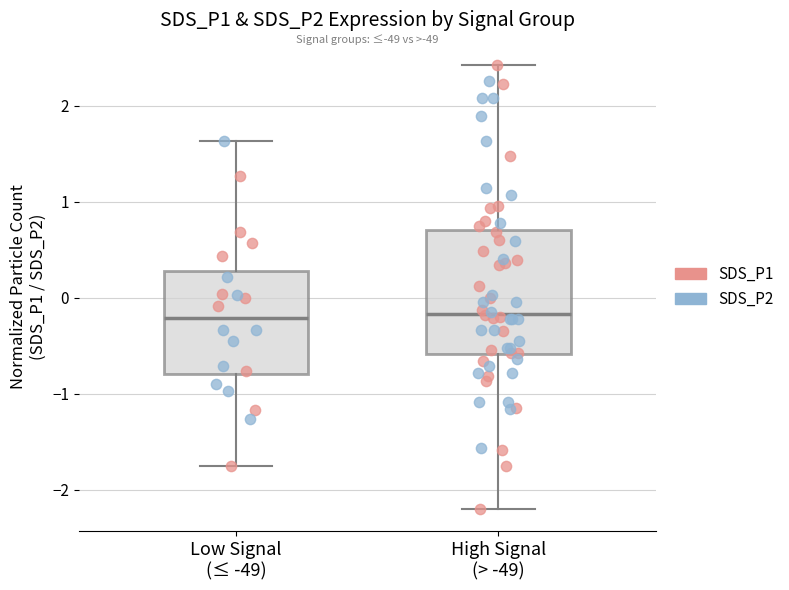

Reading left to right, read every box against the y-axis: the position of its median line, the range the box covers, and the ends of its whiskers. The values are not printed on the chart, so give them approximately, as read against the axis.

Low Signal (≤ -49): median -0.2, box -0.8 to 0.3, whiskers -1.8 to 1.6
High Signal (> -49): median -0.2, box -0.6 to 0.7, whiskers -2.2 to 2.4